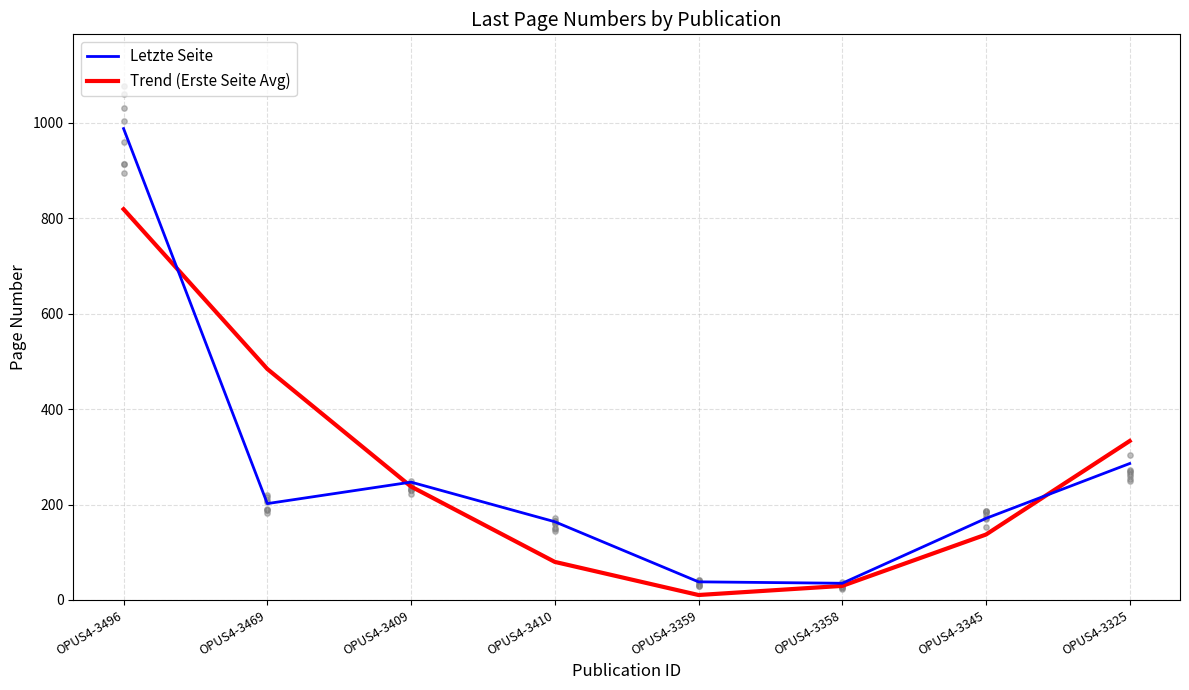

What are all the series names shown in the legend?

Letzte Seite, Trend (Erste Seite Avg)